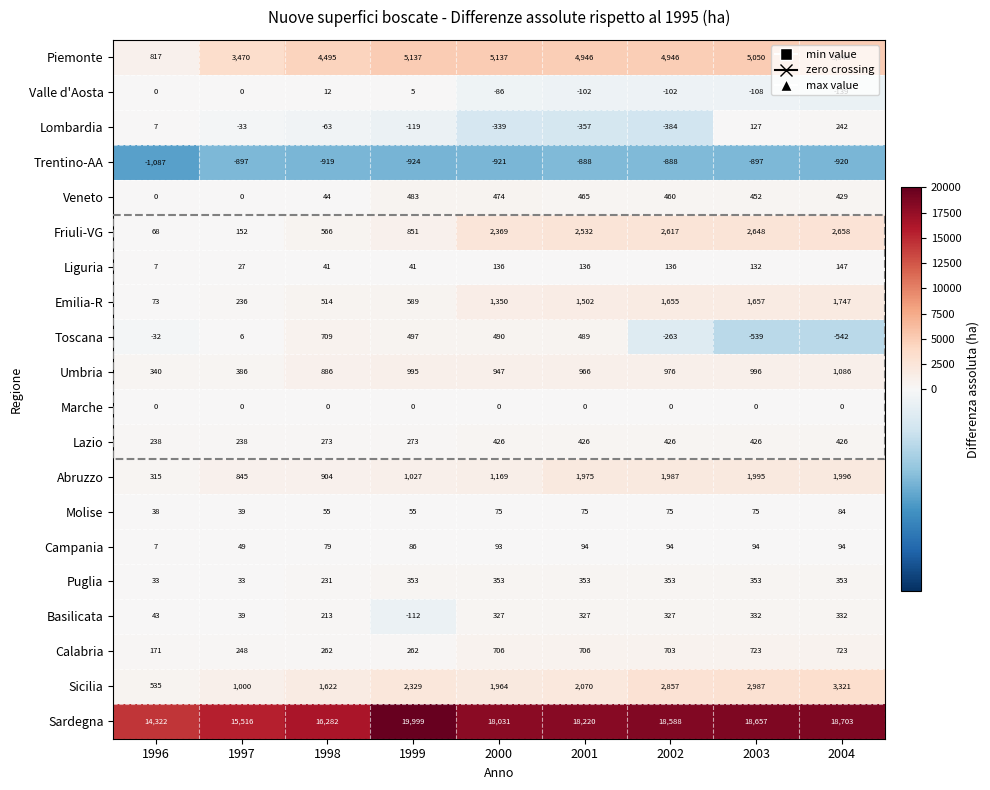

Read the Liguria value at 2004, to the nearest 50.

150